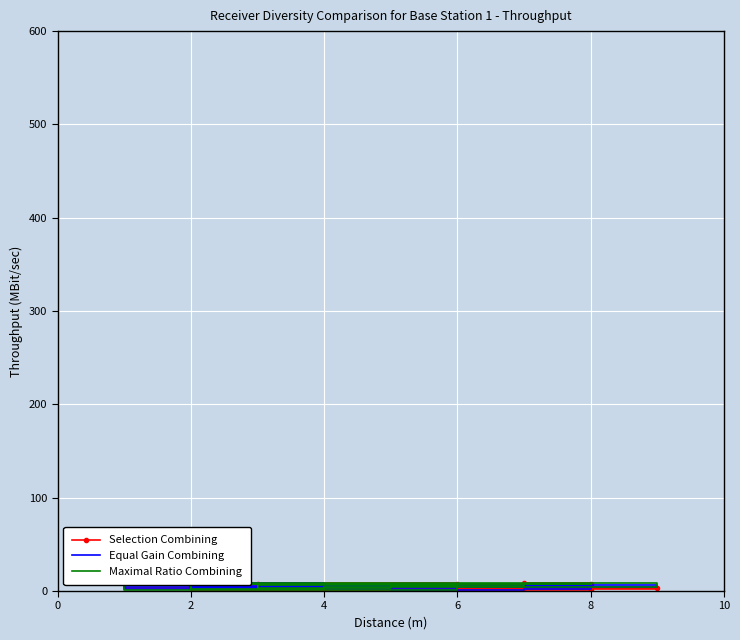

Reading left to right, list all the values displayed in this chart.

Selection Combining: 9	7	5	2	3	9	7	8	4	3	1	6
Equal Gain Combining: 8	4	9	6	4	2	8	5	1	2	5	3
Maximal Ratio Combining: 7	8	2	4	9	1	6	3	5	7	8	2